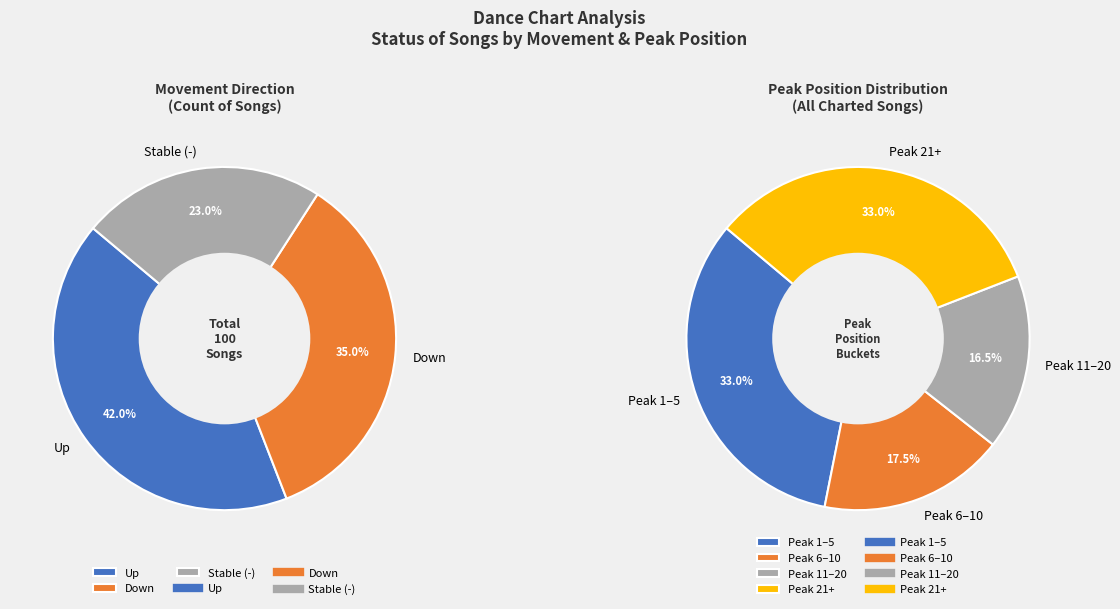

Which has a higher value, down or -?

down